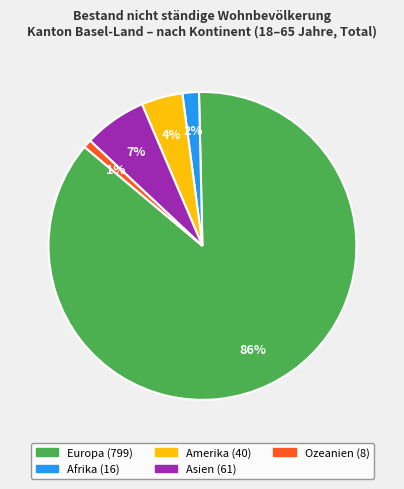

What is the ratio of the value at Afrika to the value at Ozeanien?

2.0